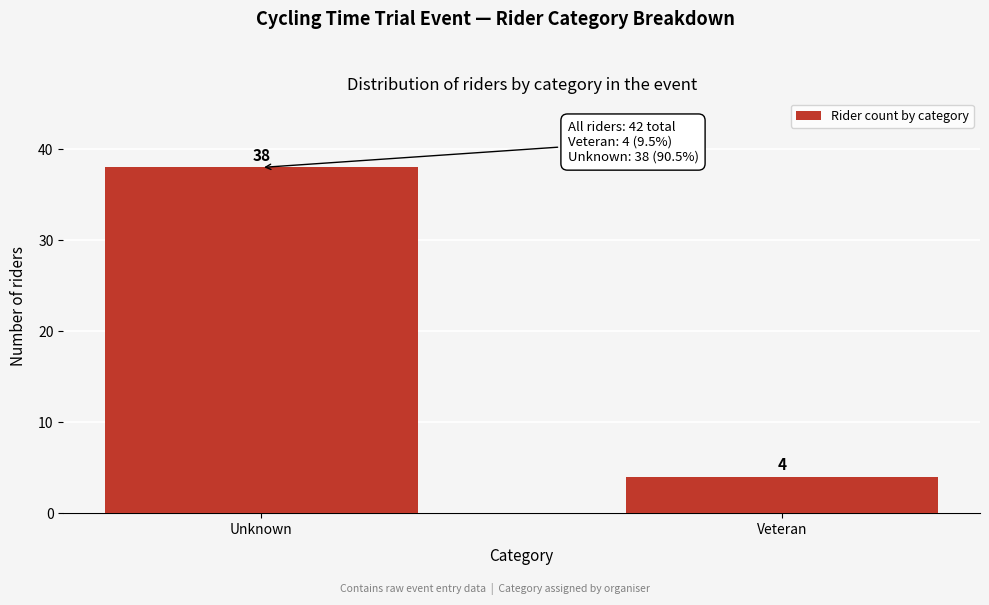

Reading left to right, what are all the values shown in this chart?

Unknown=38	Veteran=4